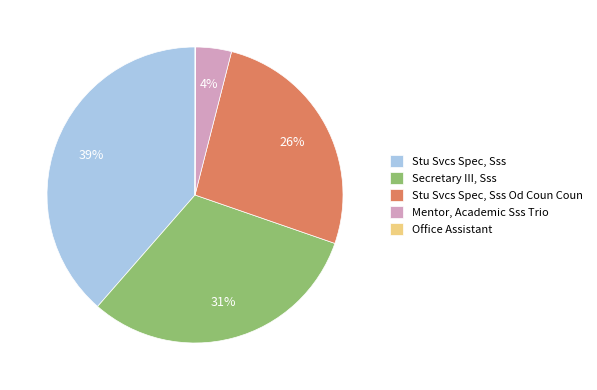

To the nearest percent, what is the average slice percentage?

20%